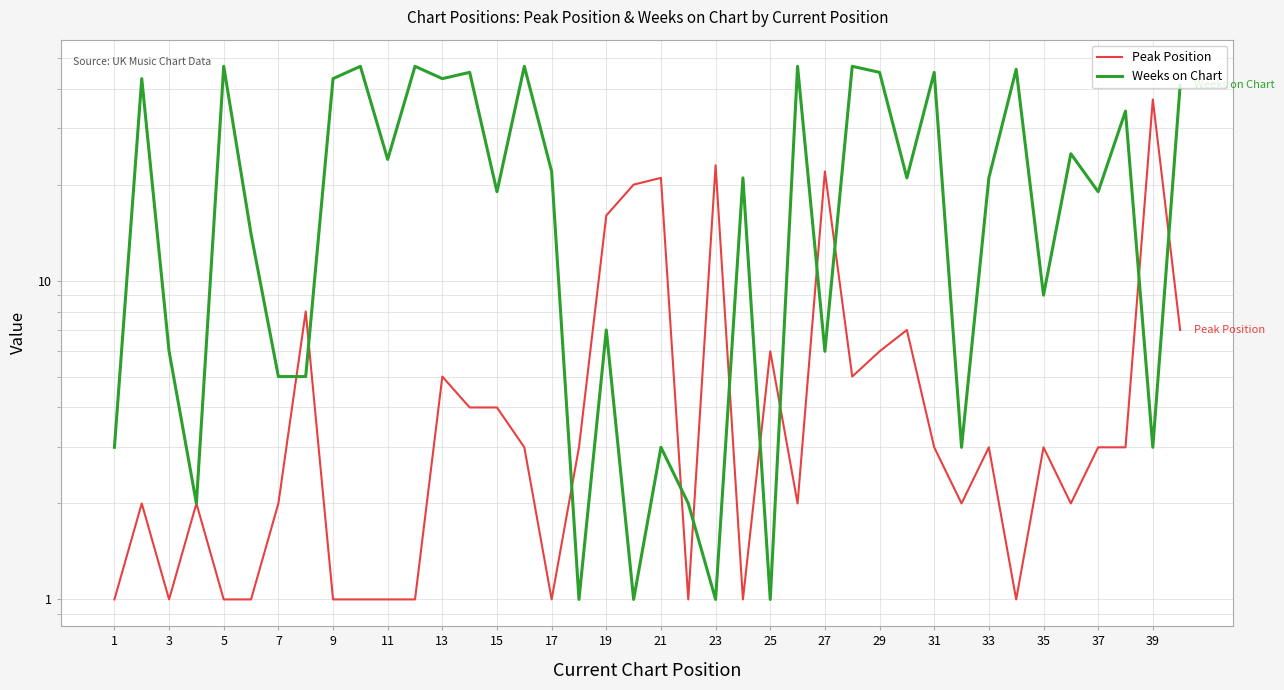

What is the minimum value shown in the chart?

1